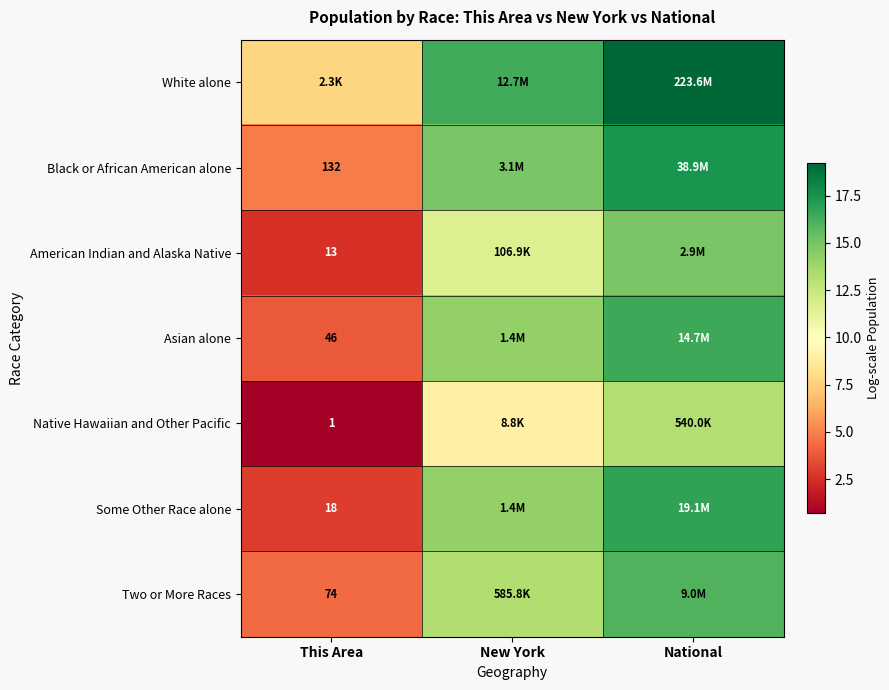

What is the greatest value displayed?

19.2